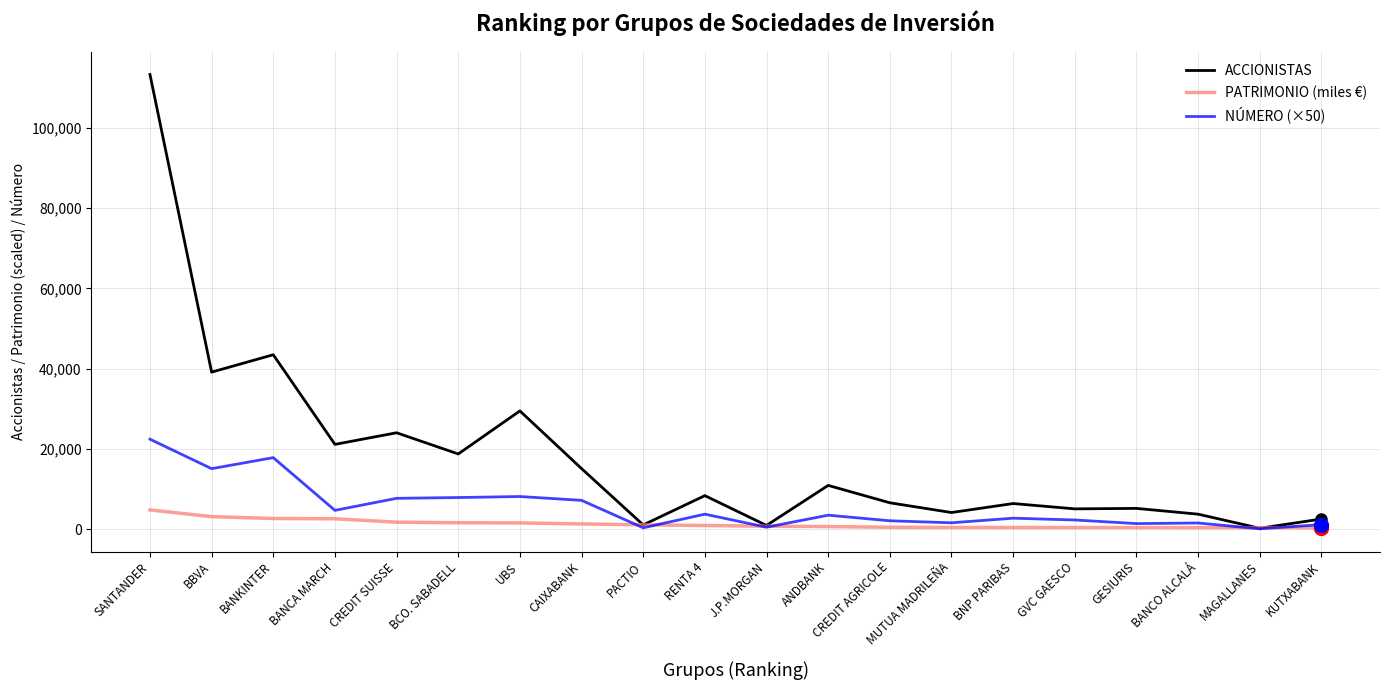

Which series has the largest total across all categories?

ACCIONISTAS